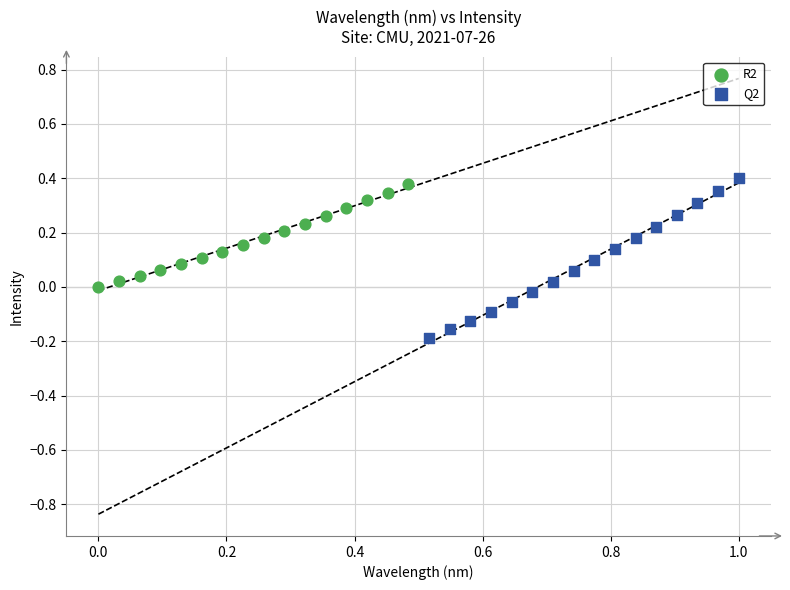

Which series contains the highest Y value?

Q2